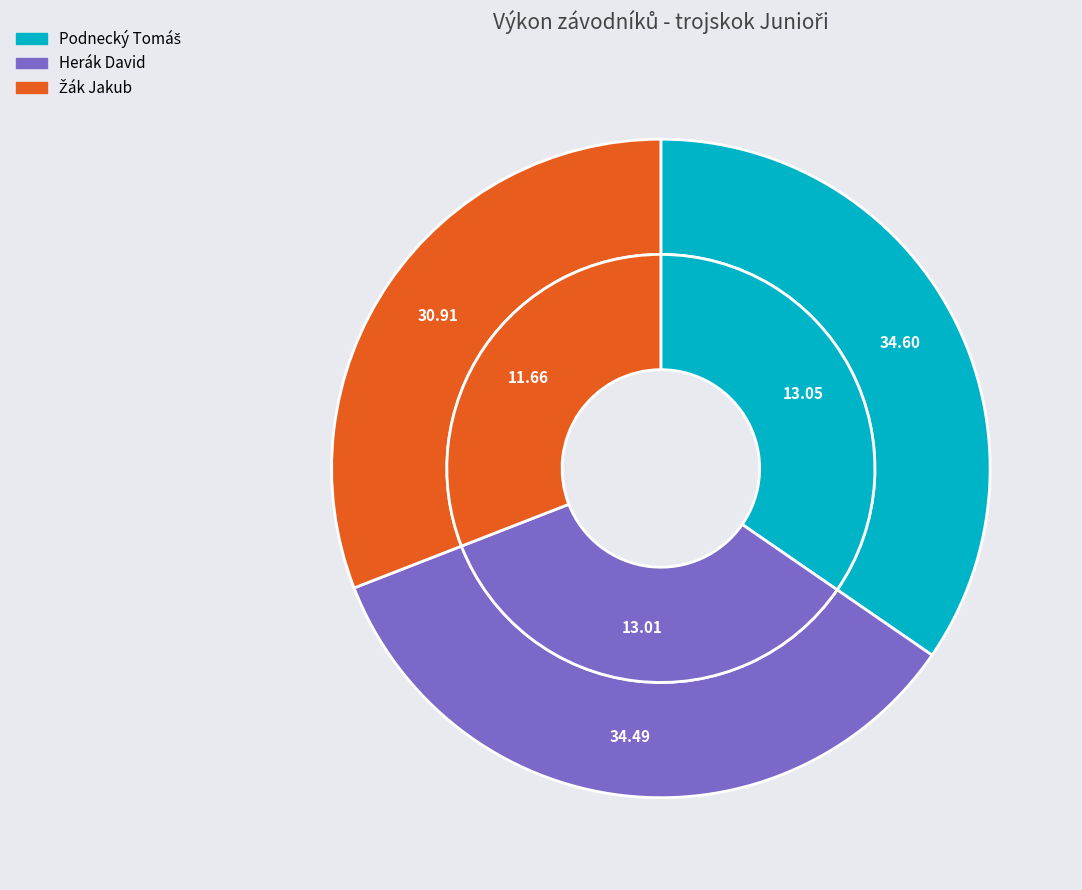

Rank the categories by value from lowest to highest.

Žák Jakub, Herák David, Podnecký Tomáš